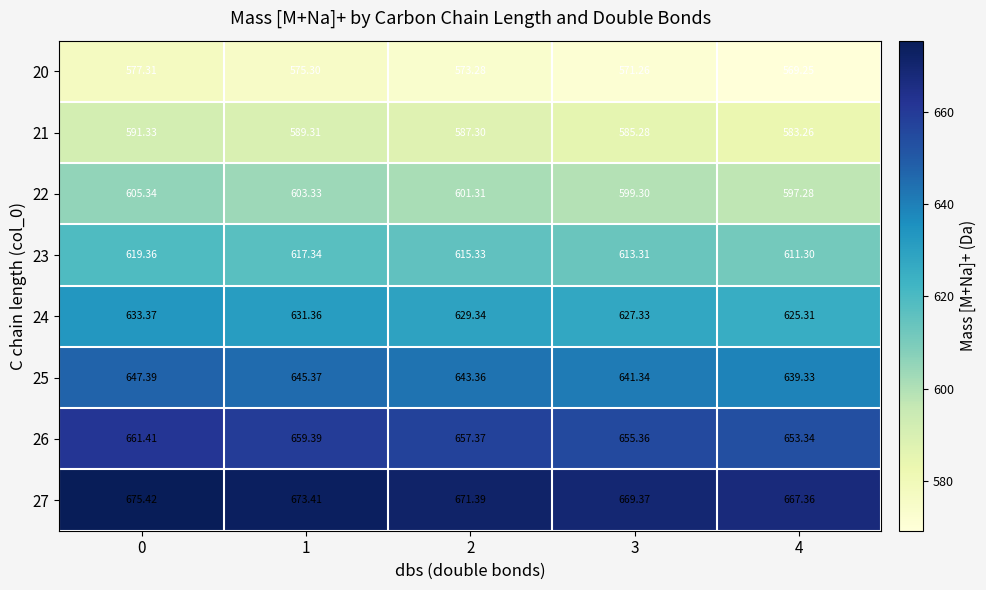

Is the value of 27 at 1 greater than the value of 21 at 2?

Yes